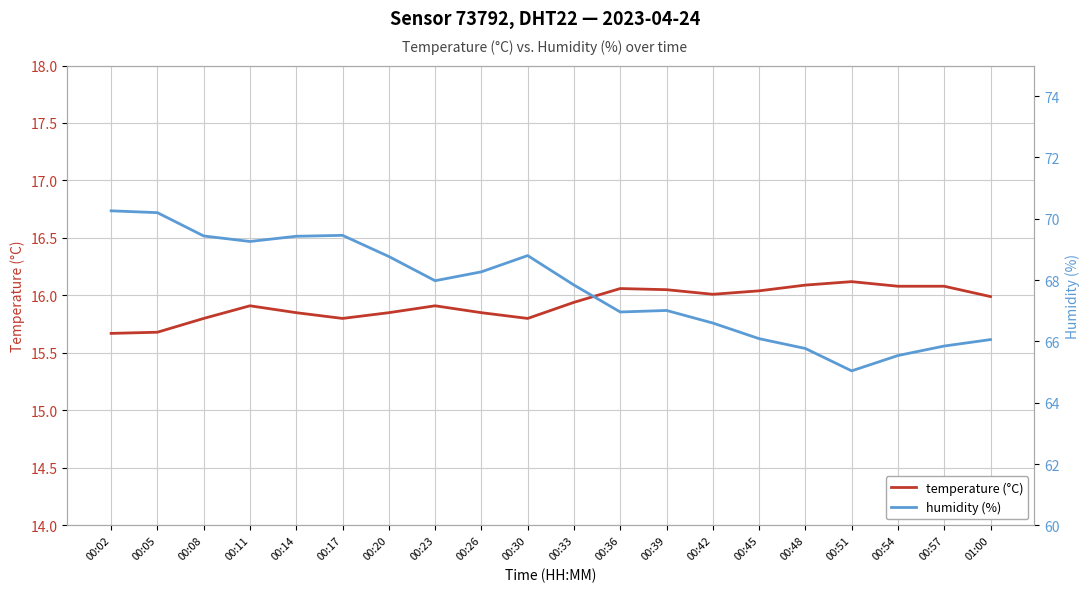

Which category has the lowest value in the humidity (%) series?

00:51